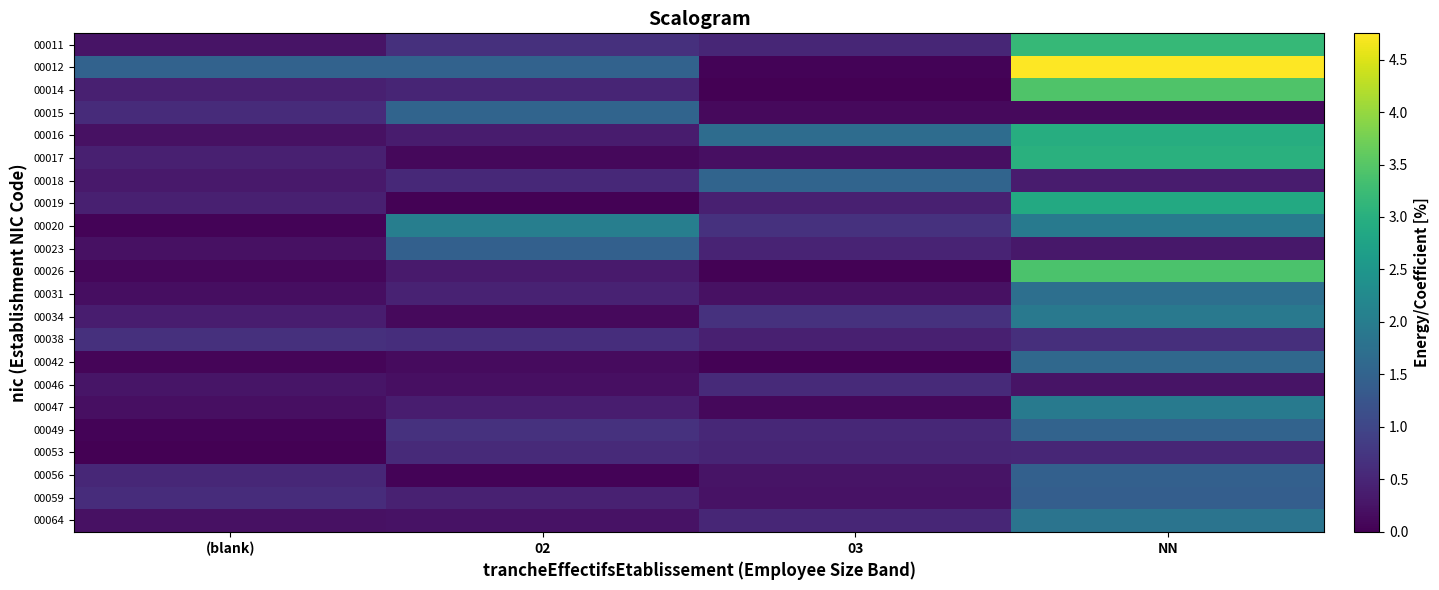

At how many categories does at least one series exceed 0?

4